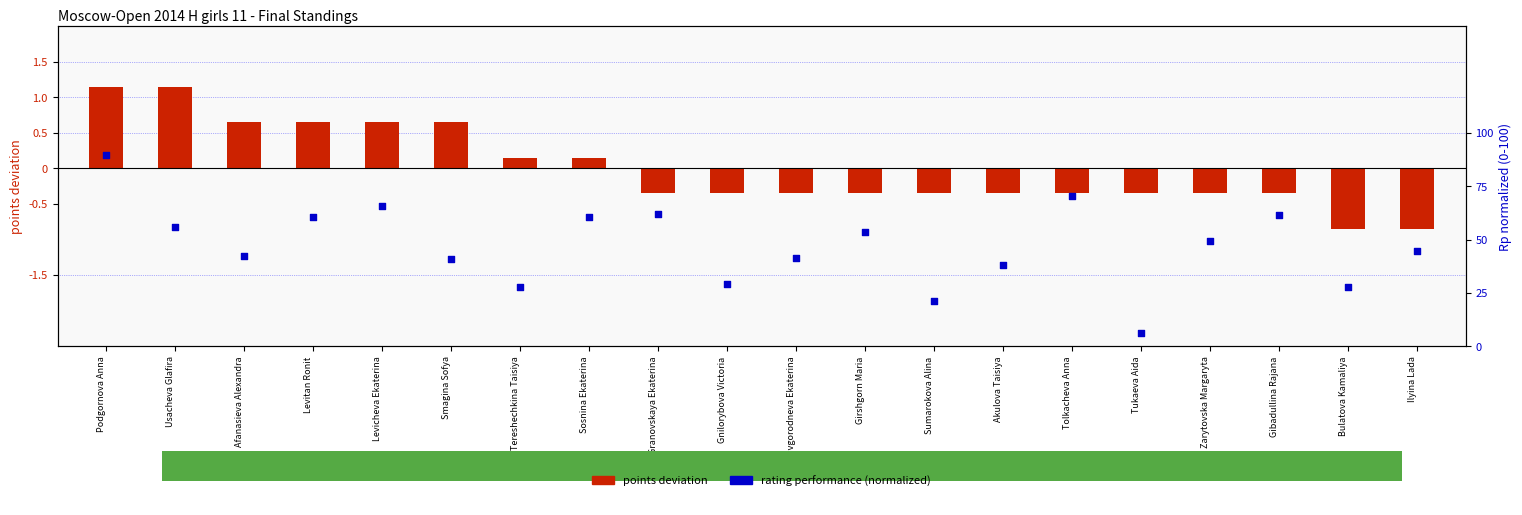

What is the total value across all series at Sosnina Ekaterina?

60.9